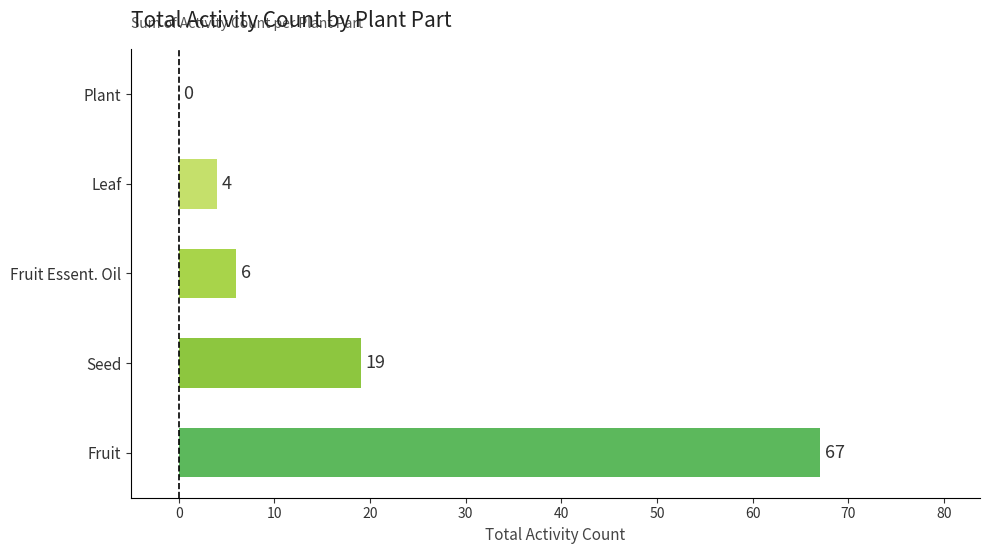

The value at Fruit is 67. True or false?

True